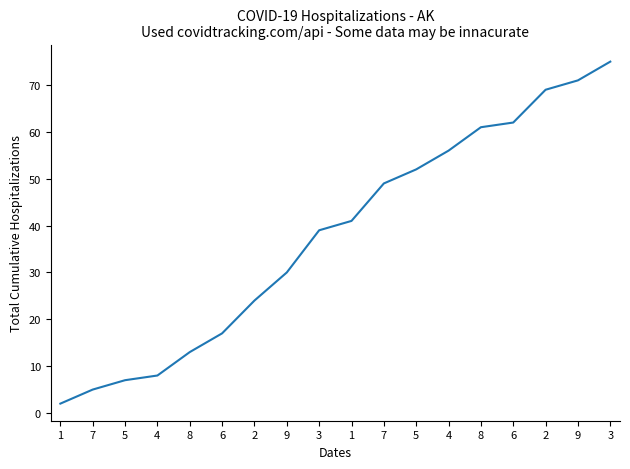

What is the change in value from 8 to 6?

+4